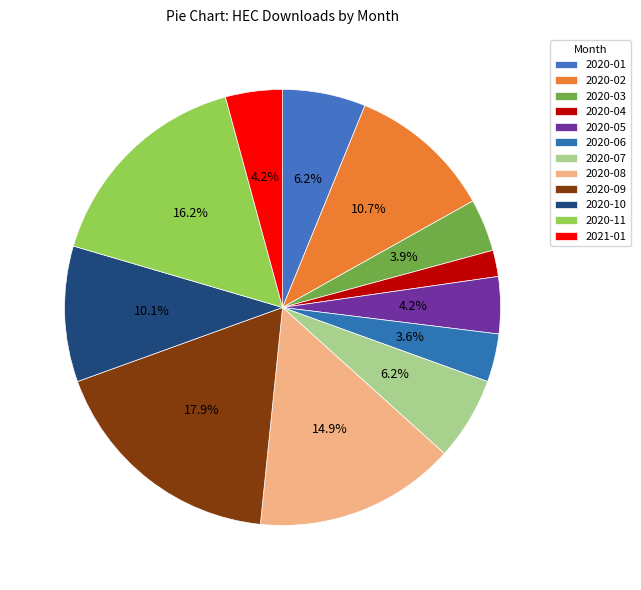

How many segments does this pie chart have?

12